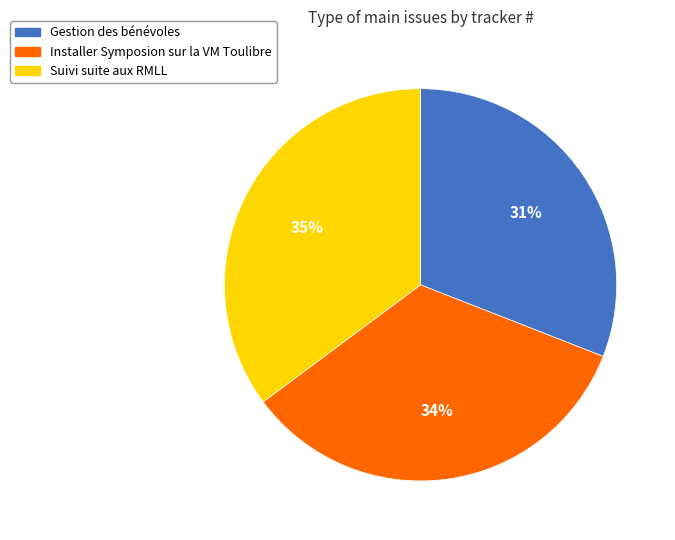

Rank the categories by value from highest to lowest.

Suivi suite aux RMLL, Installer Symposion sur la VM Toulibre, Gestion des bénévoles